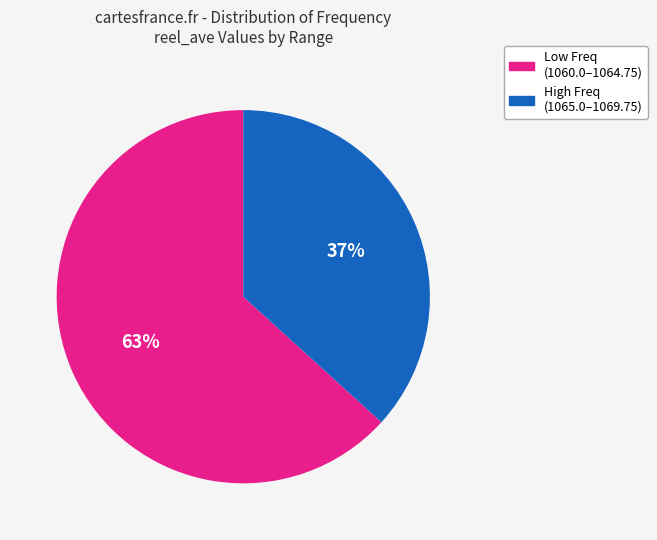

To the nearest percent, what is the average slice percentage?

50%